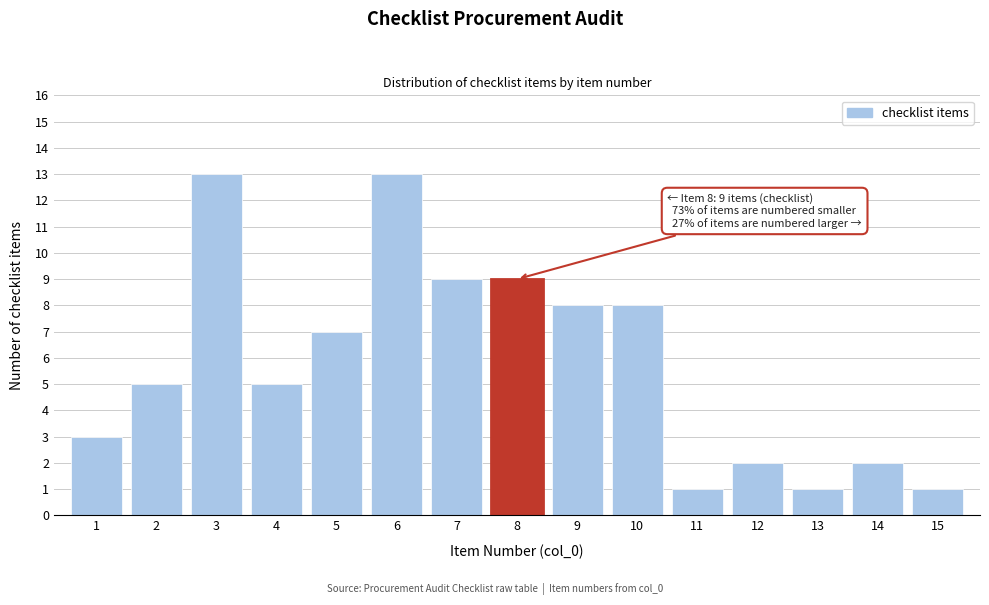

Reading right to left, what are all the values shown in this chart?

1	2	1	2	1	8	8	9	9	13	7	5	13	5	3